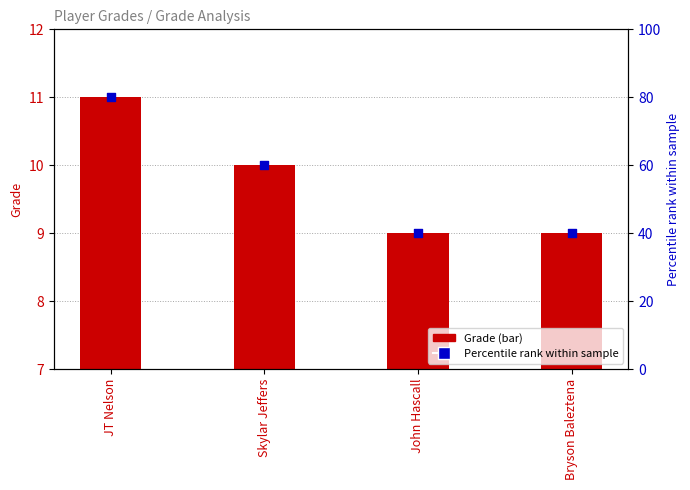

Which series has the widest spread of Y values?

Percentile rank